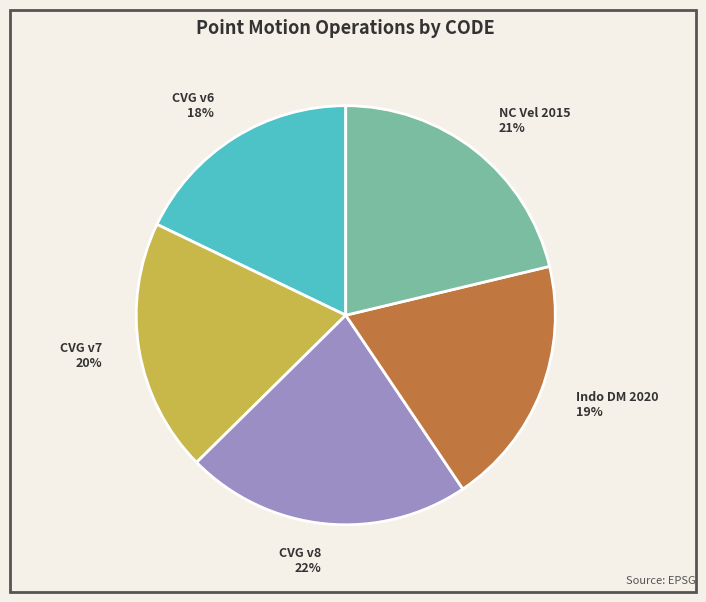

Approximately how many times larger is the value at NC Vel 2015 compared to CVG v6?

1.2